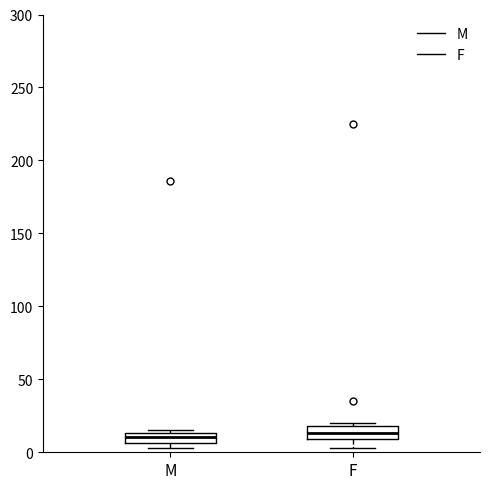

Where does the median line of the box for M sit on the y-axis? The values are not printed on the chart, so give them approximately, as read against the axis.

10